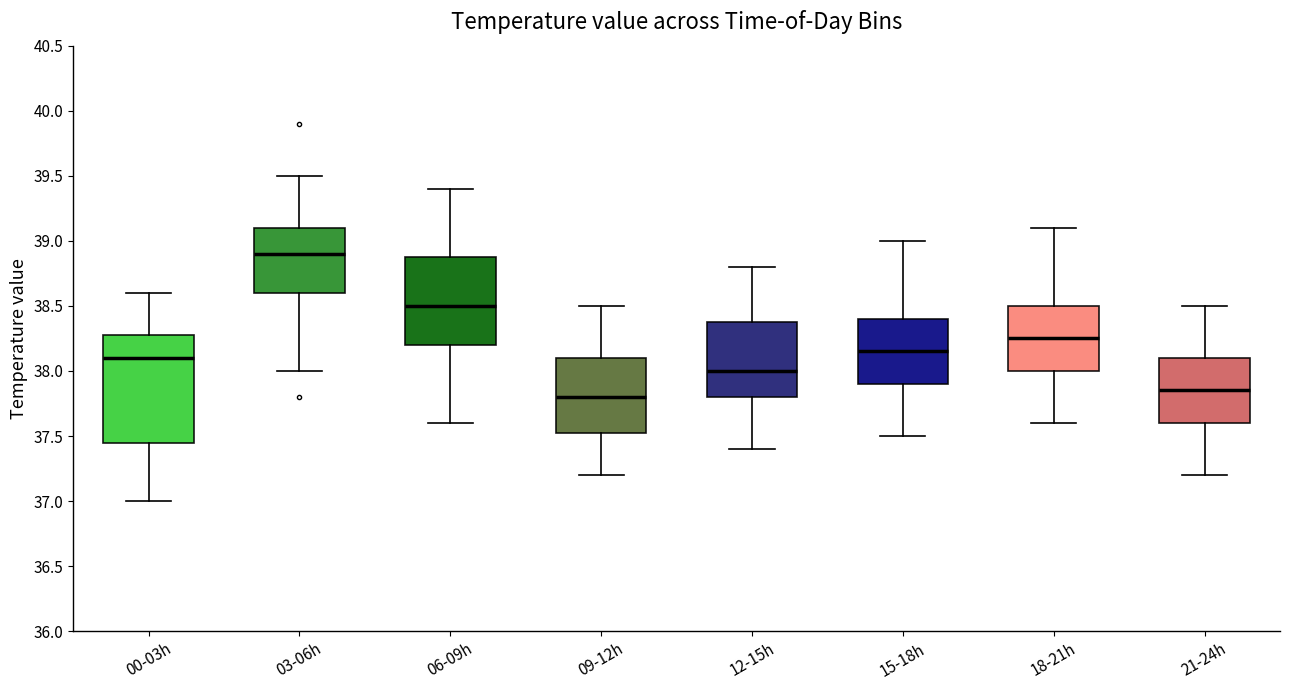

Which box is the tallest, from its lower edge to its upper edge?

00-03h